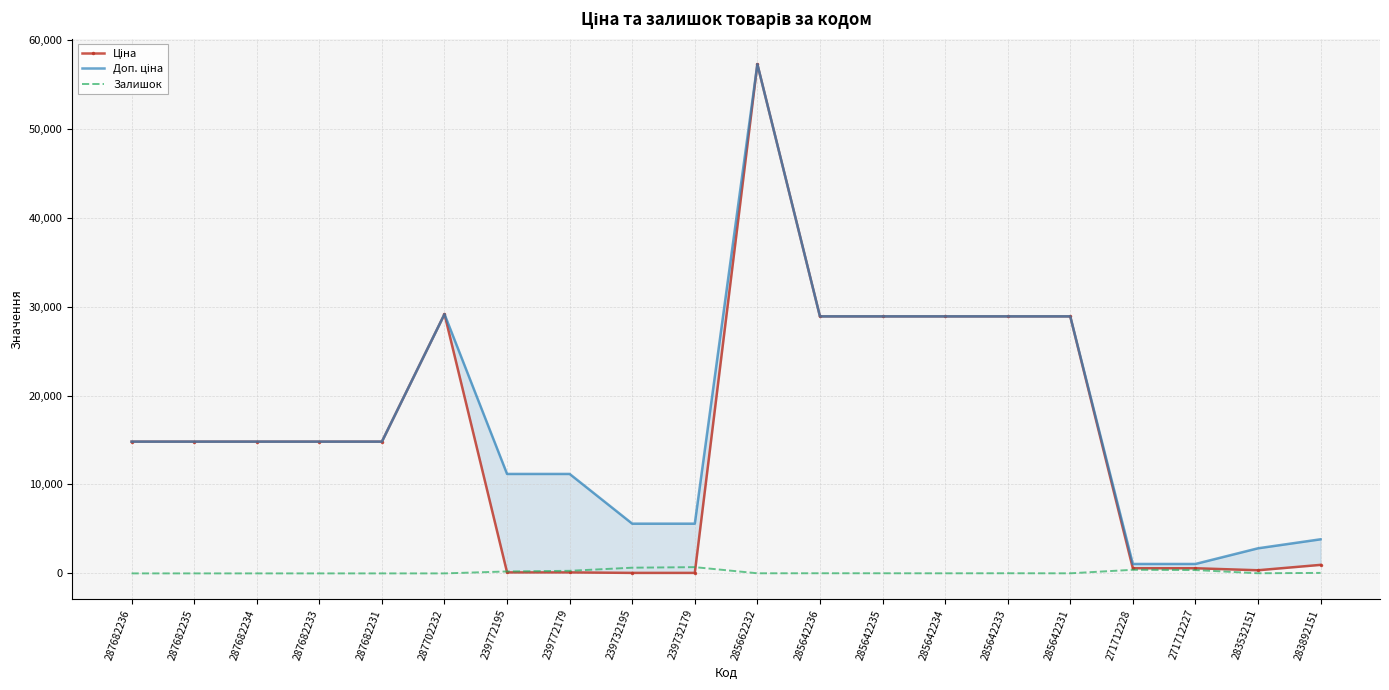

What is the sum of the Залишок values at 285642235 and 285642234?

24